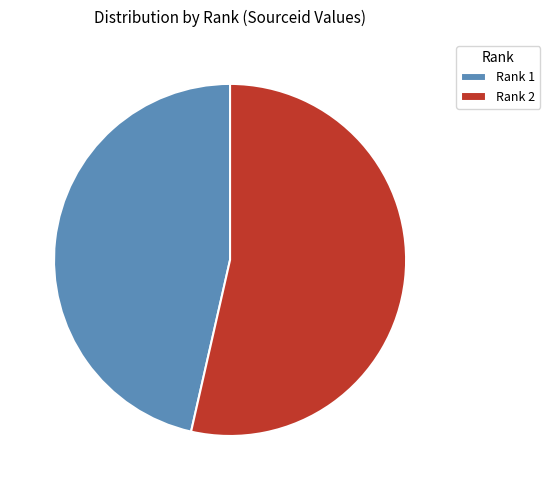

How many slices are in this pie chart?

2